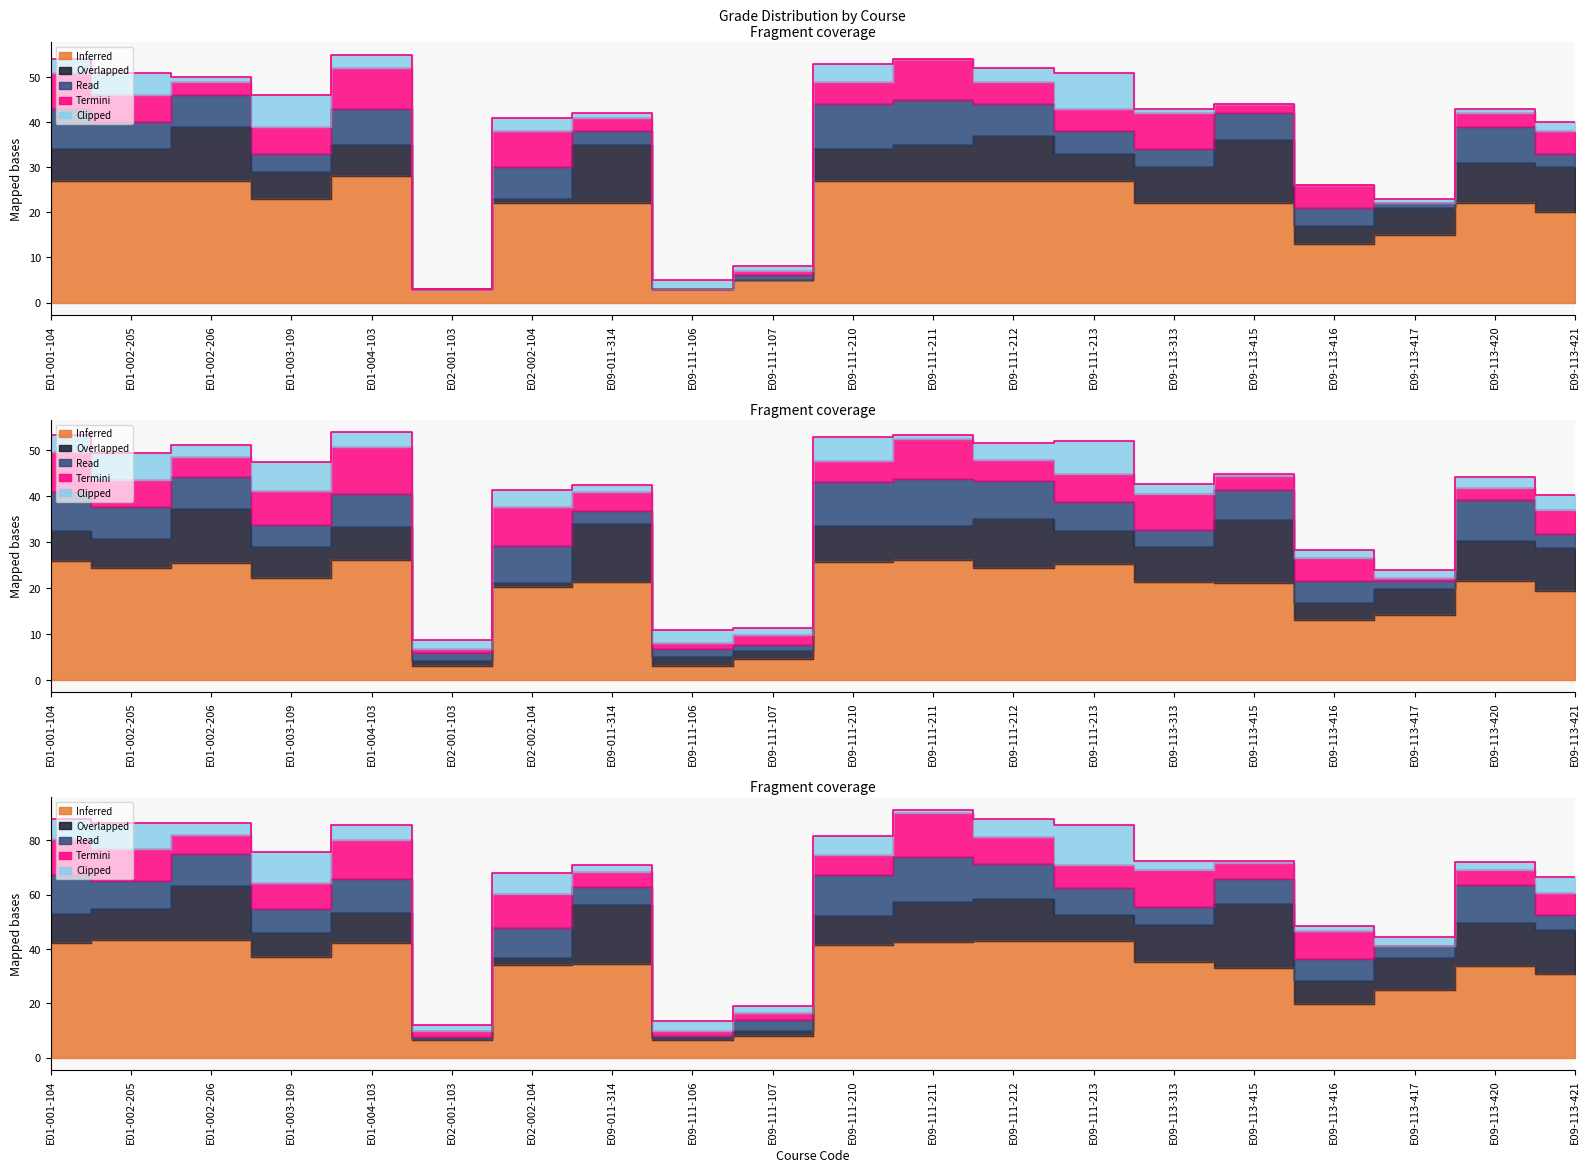

Reading left to right, list all the values displayed in this chart.

E01-001-104=88.0	E01-002-205=86.4	E01-002-206=86.4	E01-003-109=75.6	E01-004-103=85.5	E02-001-103=12.0	E02-002-104=67.8	E09-011-314=70.7	E09-111-106=13.3	E09-111-107=19.2	E09-111-210=81.5	E09-111-211=91.2	E09-111-212=88.0	E09-111-213=85.4	E09-113-313=72.3	E09-113-415=72.4	E09-113-416=48.5	E09-113-417=44.4	E09-113-420=72.1	E09-113-421=66.4